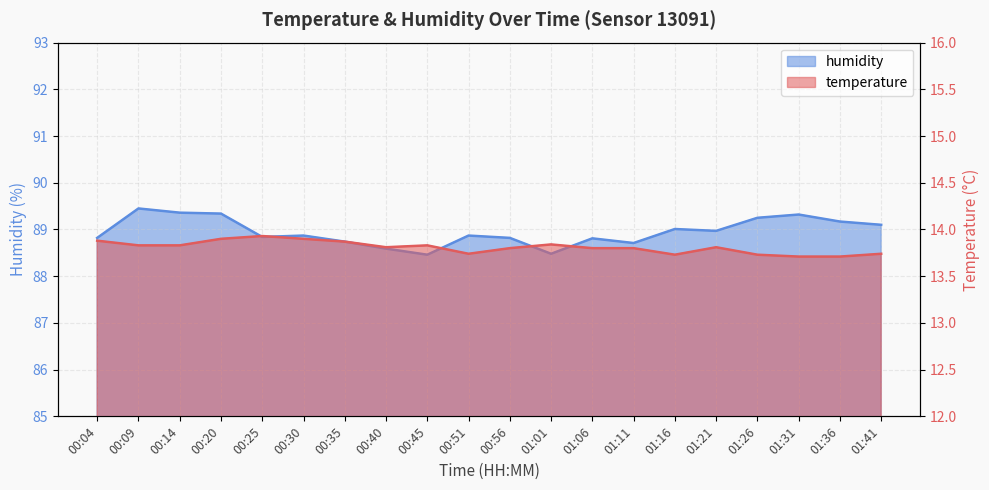

What is the difference between the maximum and minimum values in the humidity series?

1.0